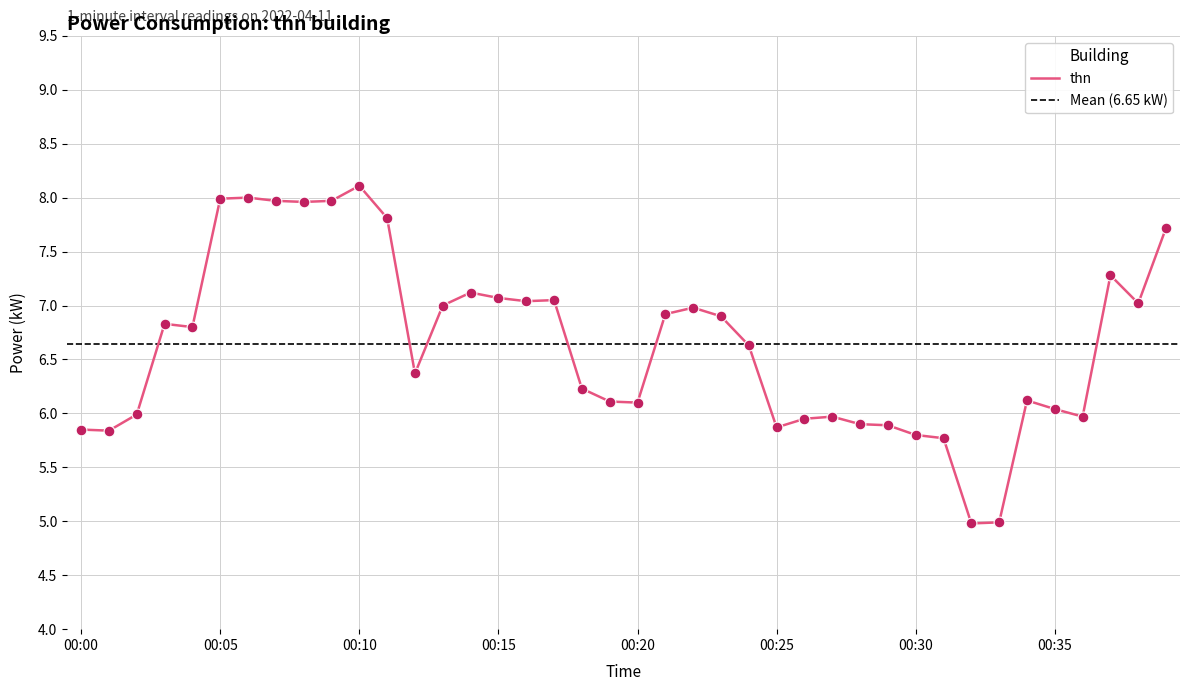

Which has a higher value, 00:26 or 00:06?

00:06